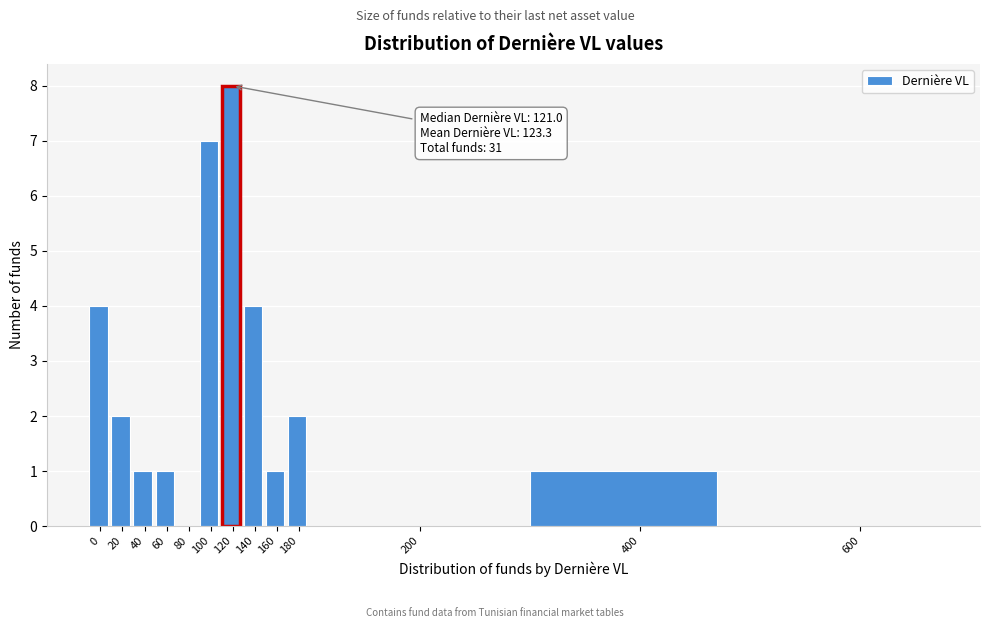

Reading left to right, transcribe all the data shown in this chart.

0=4	20=2	40=1	60=1	80=0	100=7	120=8	140=4	160=1	180=2	200=0	400=1	600=0